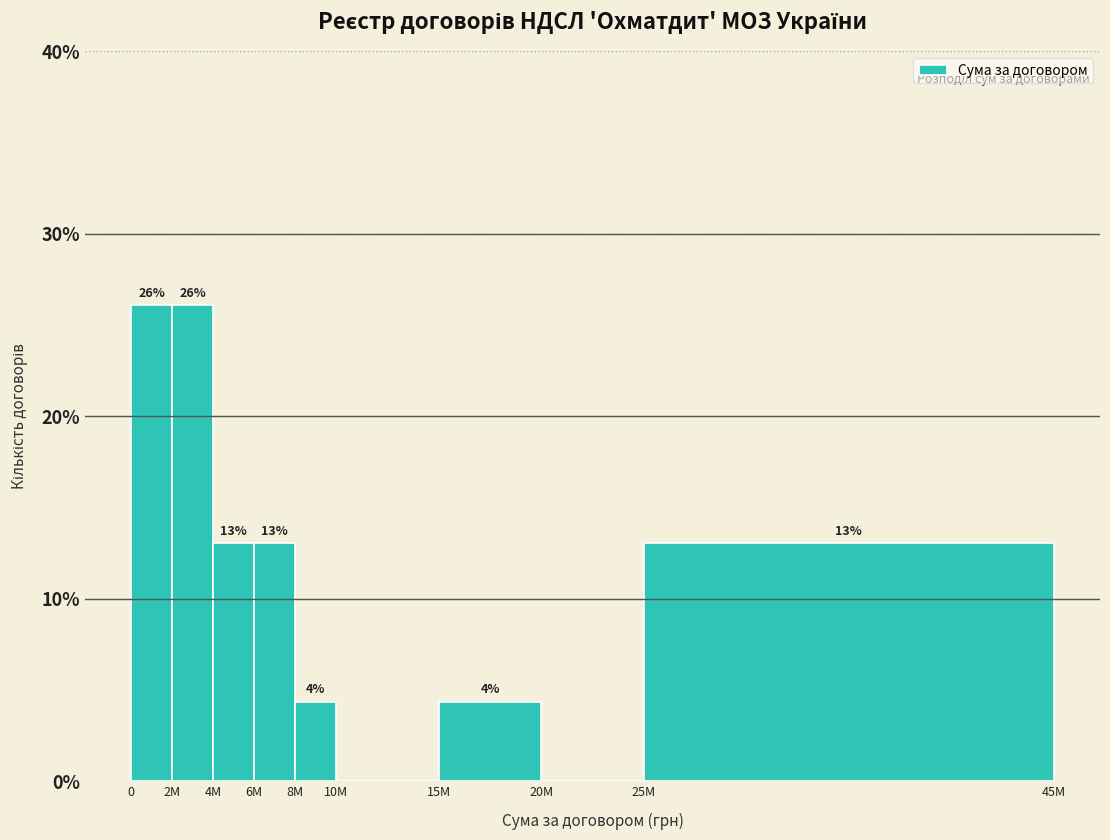

Between 6M and 10M, which is larger?

6M